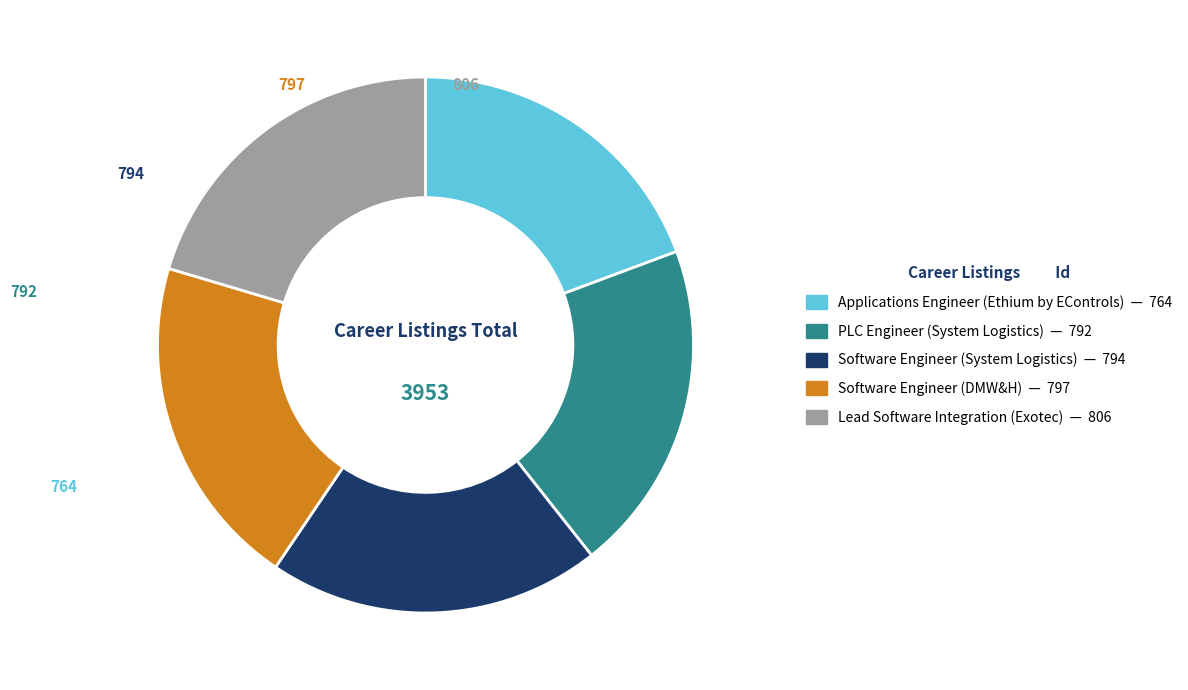

True or false: Software Engineer (System Logistics) accounts for 20% of the total.

True